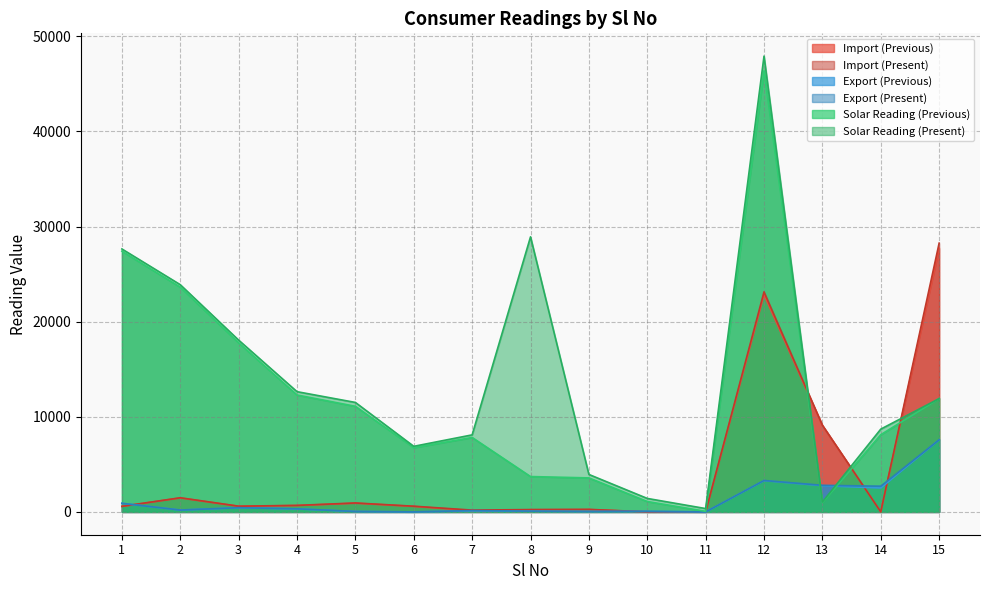

How many interior local valleys does the Import (Previous) series have?

4